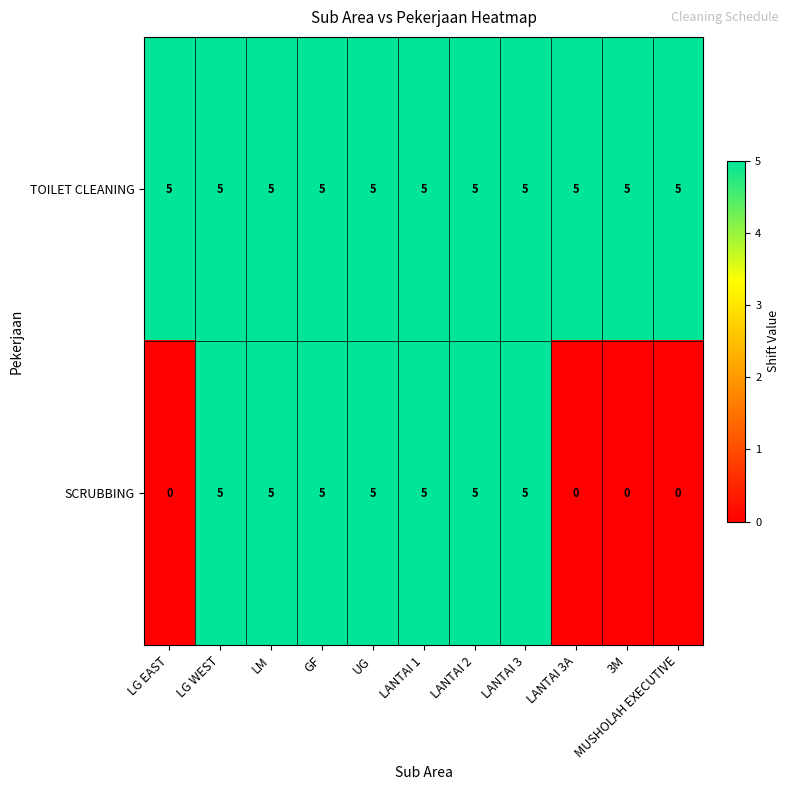

What is the maximum value shown in the chart?

5